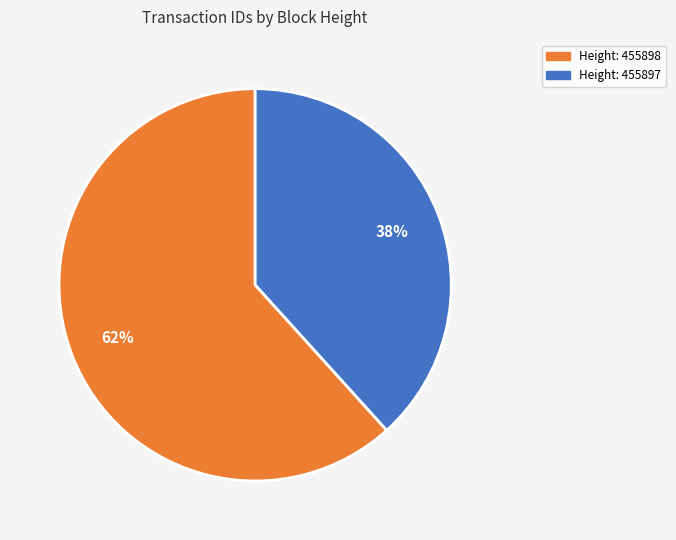

Does any single category account for the majority?

Yes